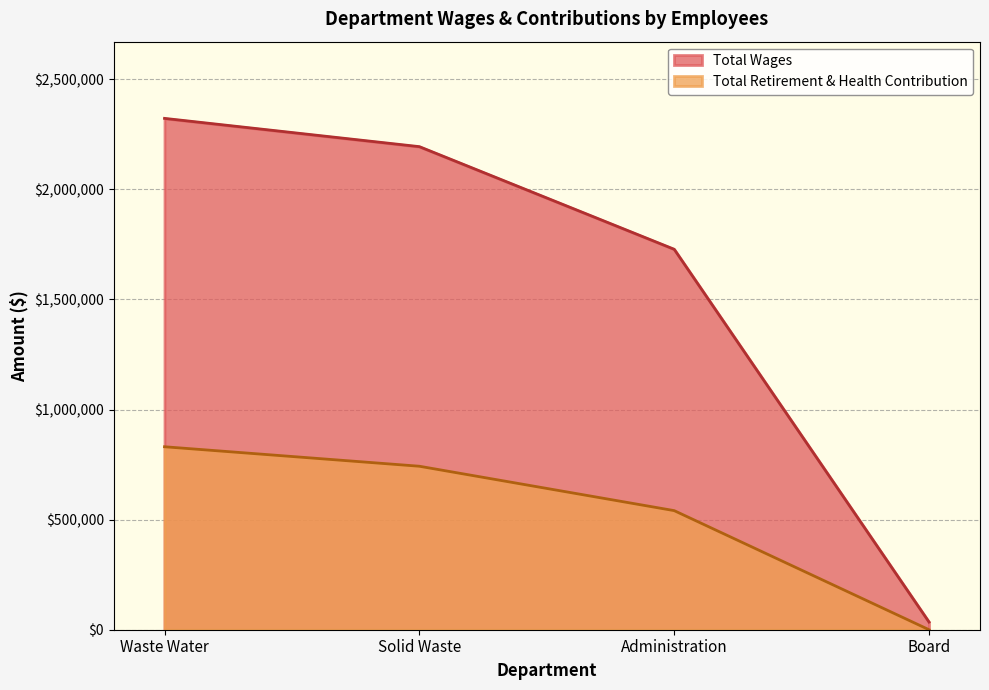

What is the lowest value of the Total Wages series?

34782